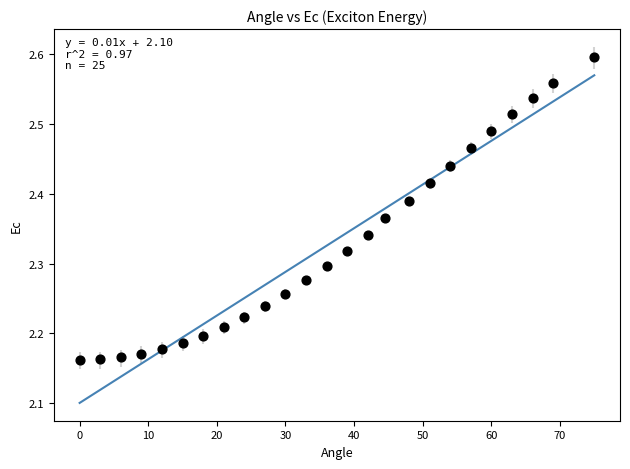

What is the range of Y values (max minus min)?

0.4